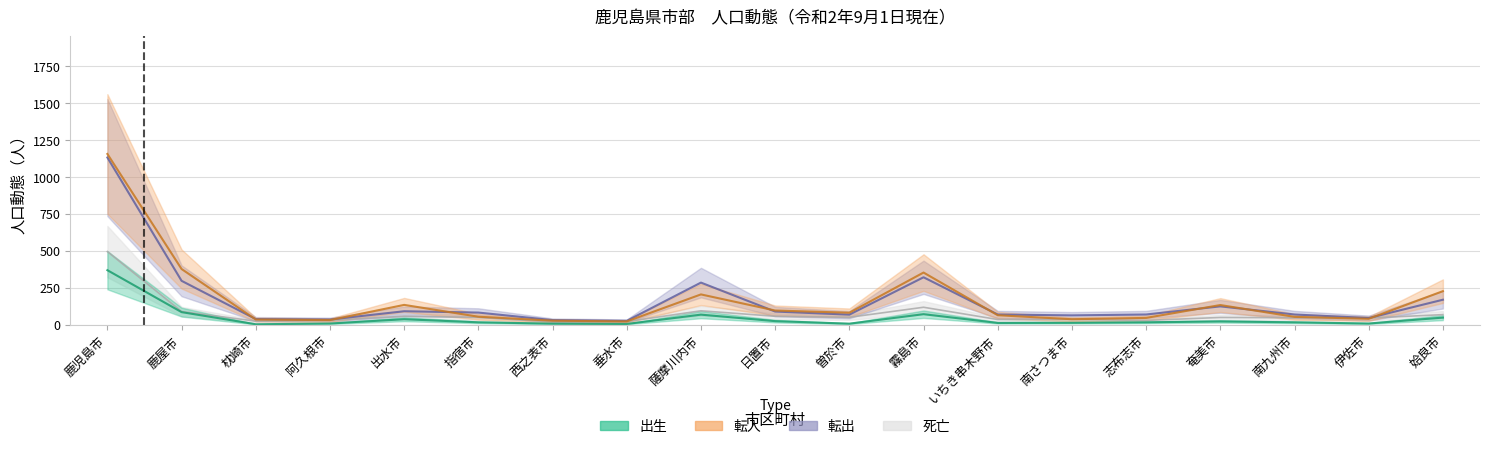

What is the smallest value displayed?

4